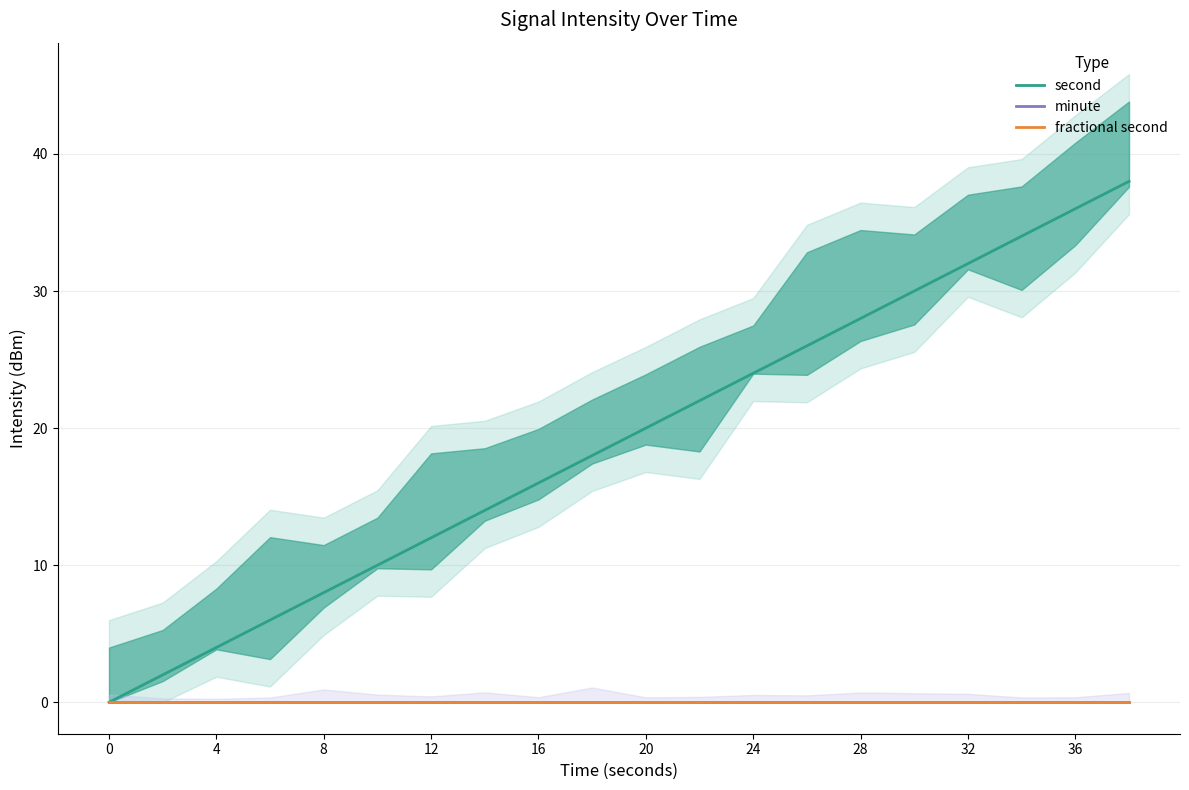

How many lines are shown in the chart?

3